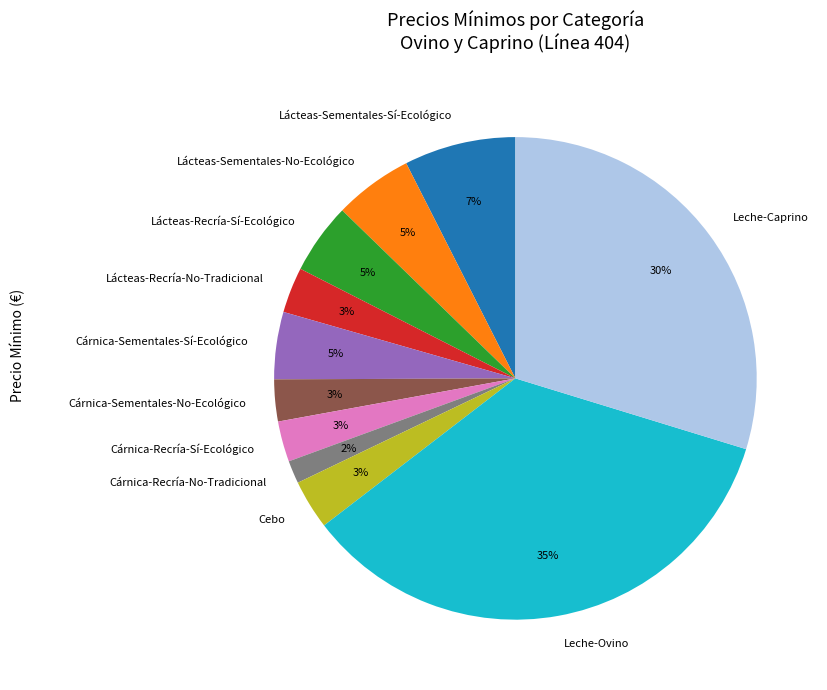

Is there any slice that represents more than half of the pie?

No